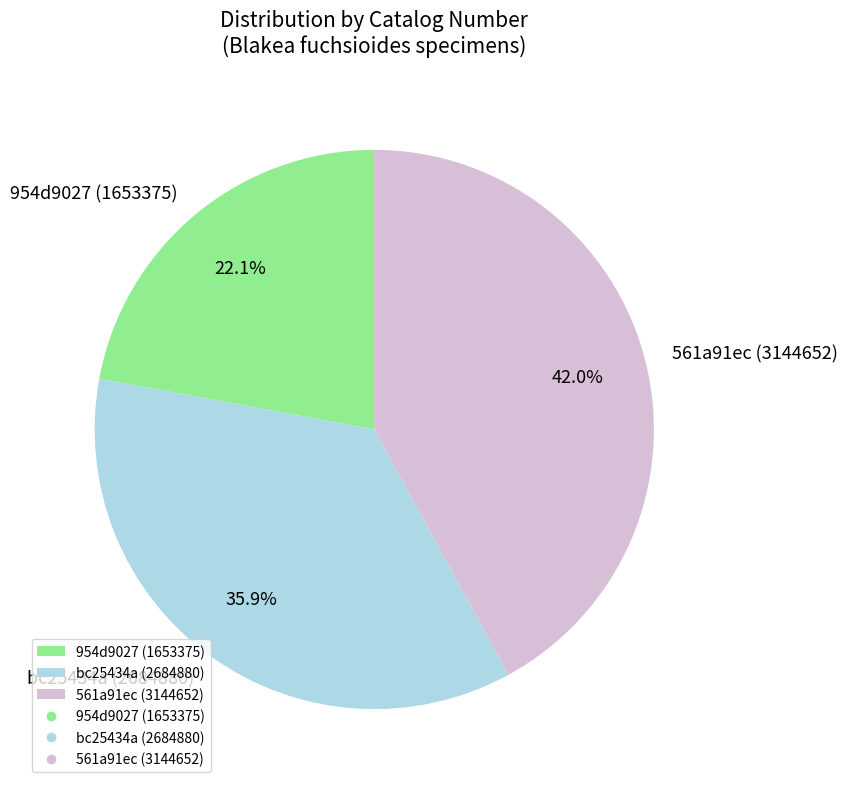

Combined, what portion of the pie is 954d9027 (1653375) and bc25434a (2684880)?

58.0%